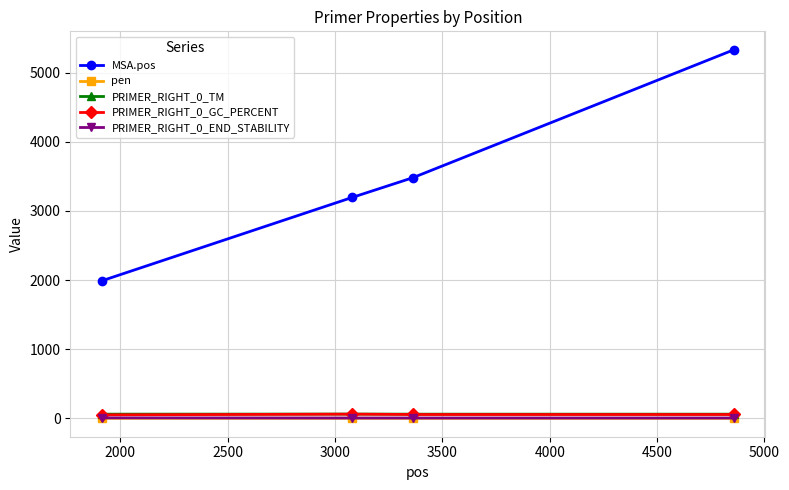

Which series has the largest total across all categories?

MSA.pos